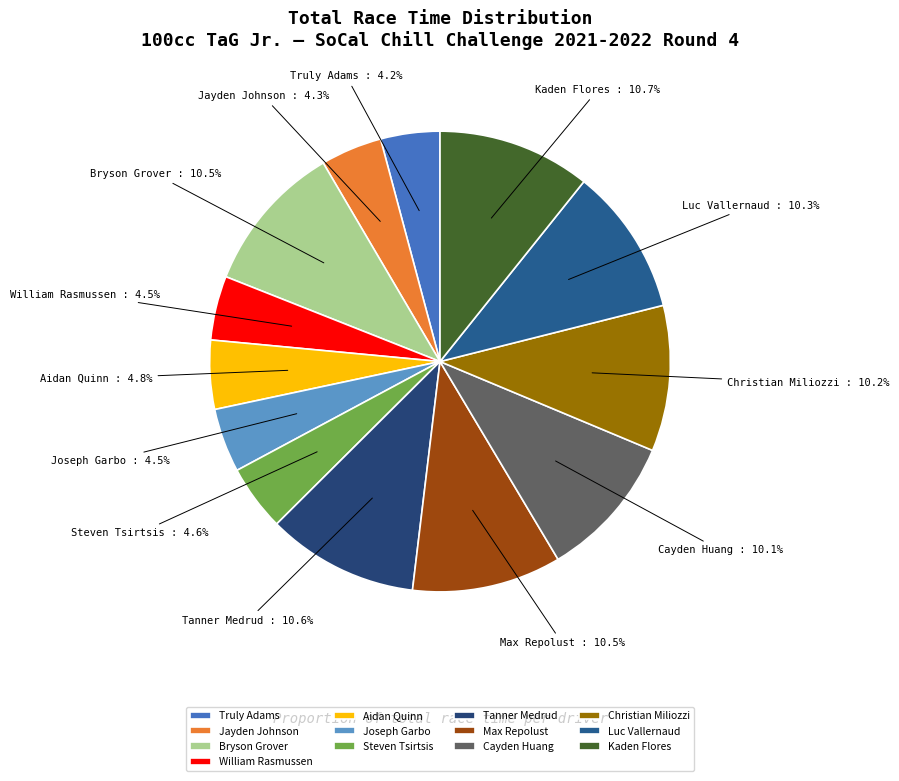

Which has a higher value, William Rasmussen or Cayden Huang?

Cayden Huang